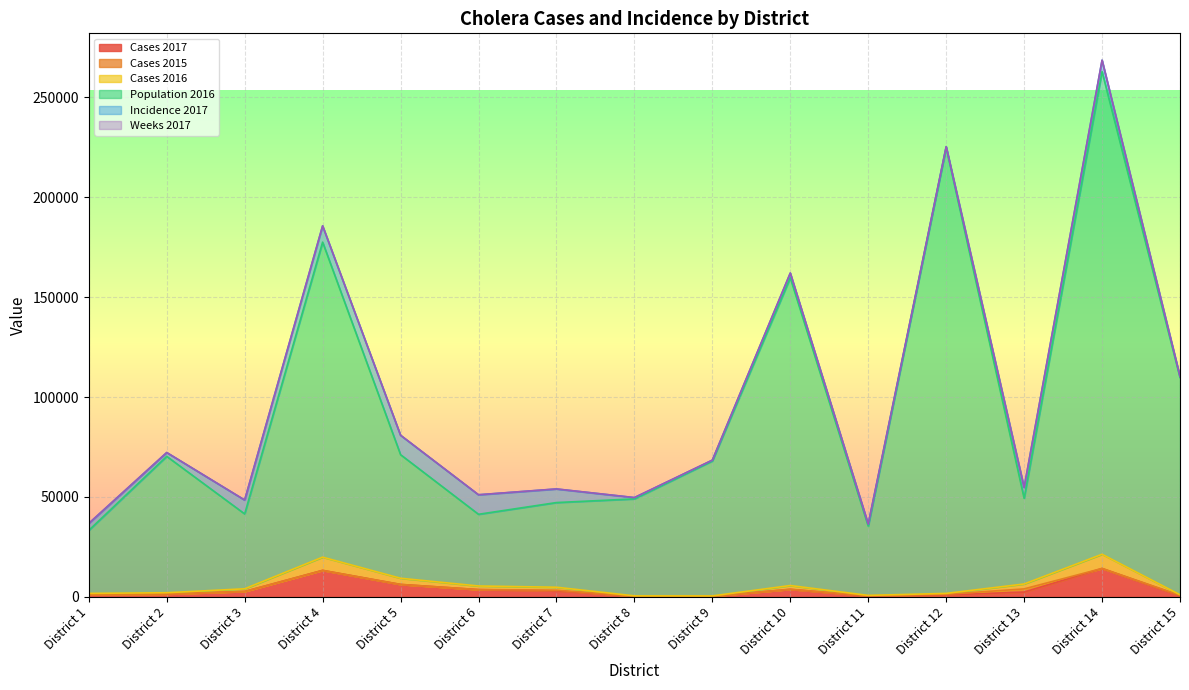

At which category is the sum across all series the highest?

District 14